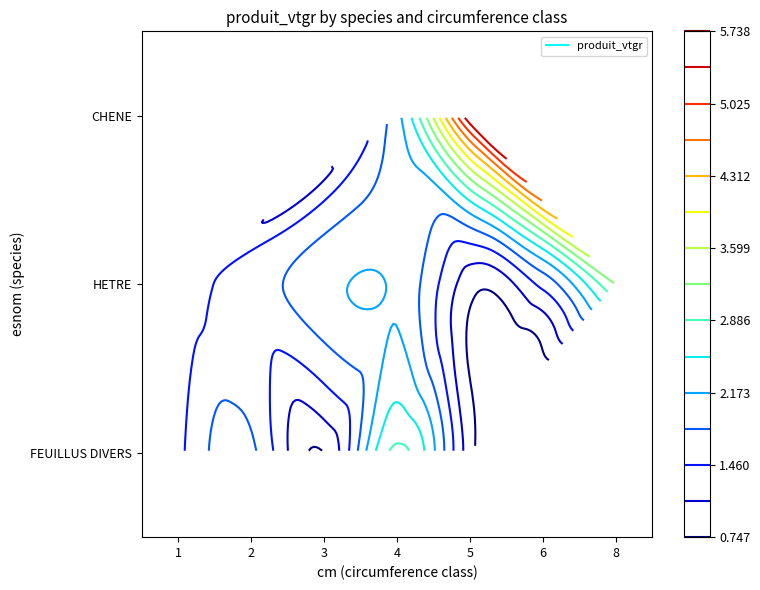

True or false: FEUILLUS DIVERS has a value of 1.9 at 2.

True